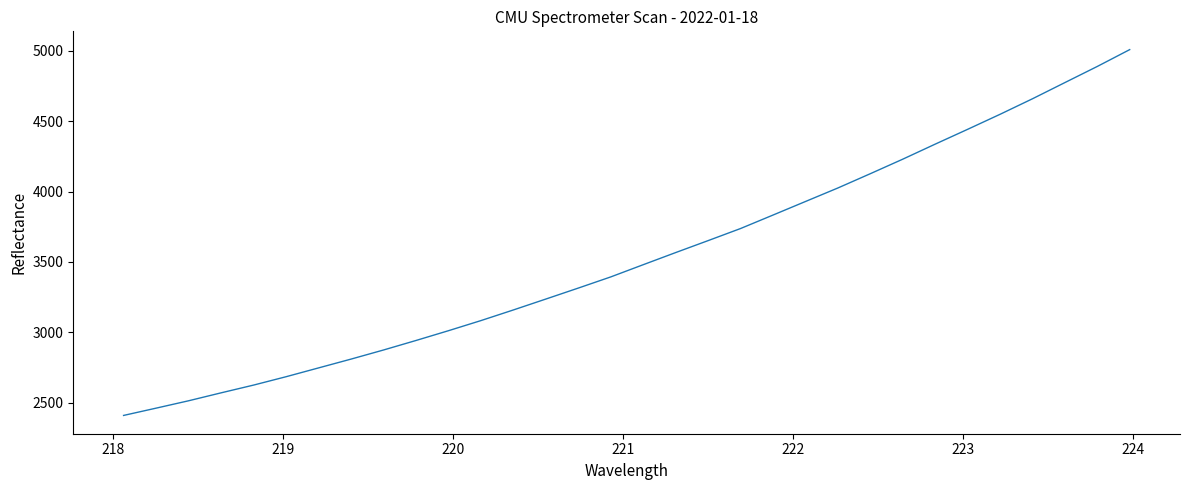

What is the minimum value shown in the chart?

2409.2